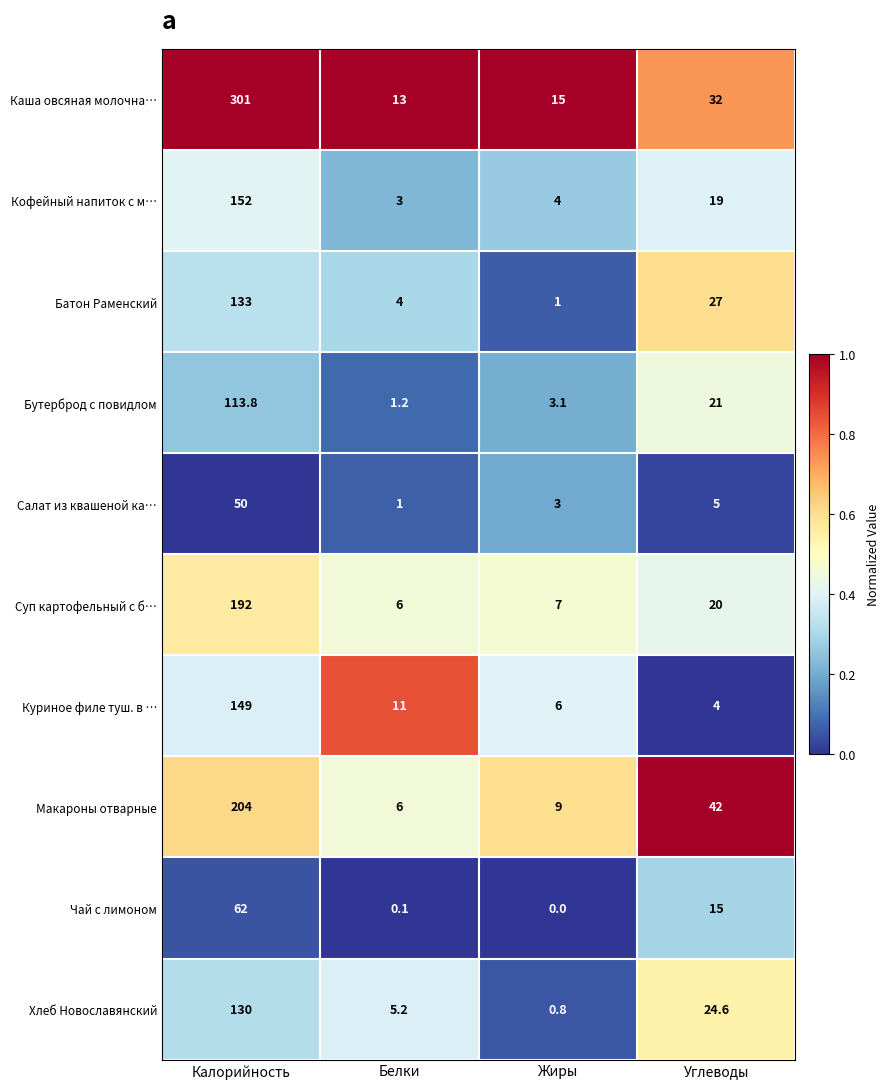

What is the total value across all series at Белки?

50.5